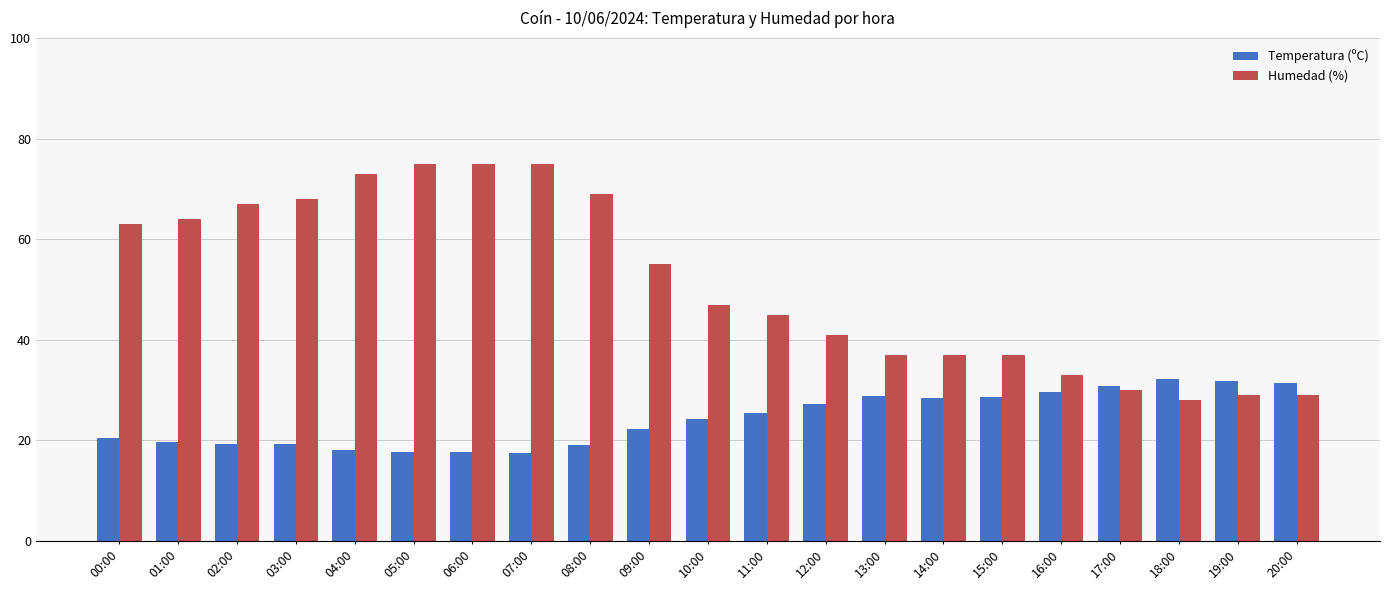

What is the label of the 17th bar from the left?

16:00